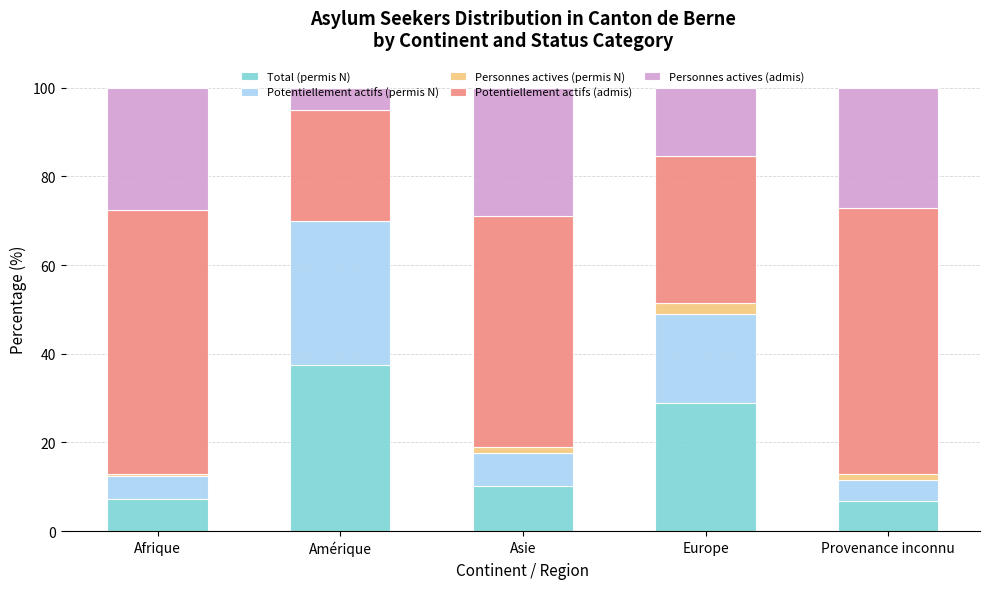

How many series are shown in this chart?

5